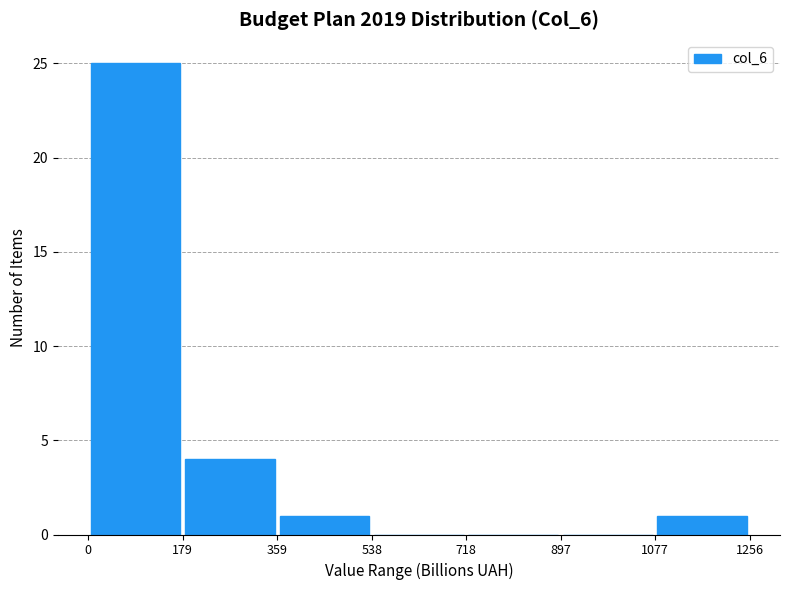

Reading left to right, transcribe this chart: for each bar, give the range it covers on the x-axis and its height. The values are not printed on the chart, so give them approximately, as read against the axis.

0 to 179: 25
179 to 359: 4
359 to 538: 1
538 to 718: 0
718 to 897: 0
897 to 1077: 0
1077 to 1256: 1